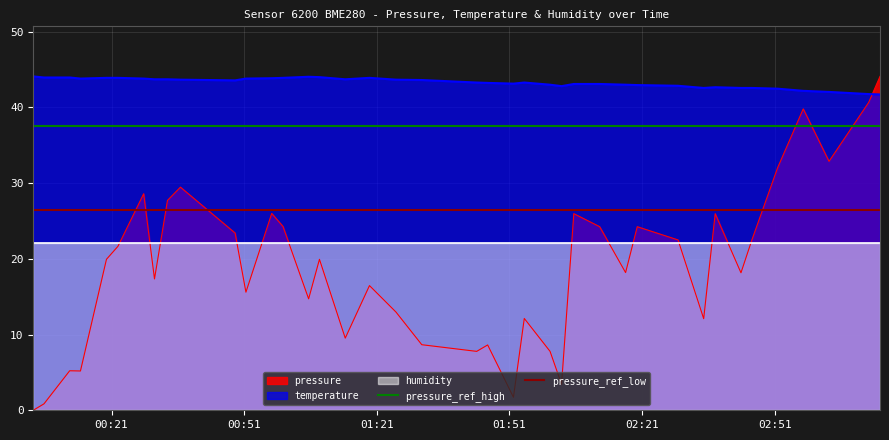

The value of pressure_ref_high at 00:21 is 60.5. True or false?

False